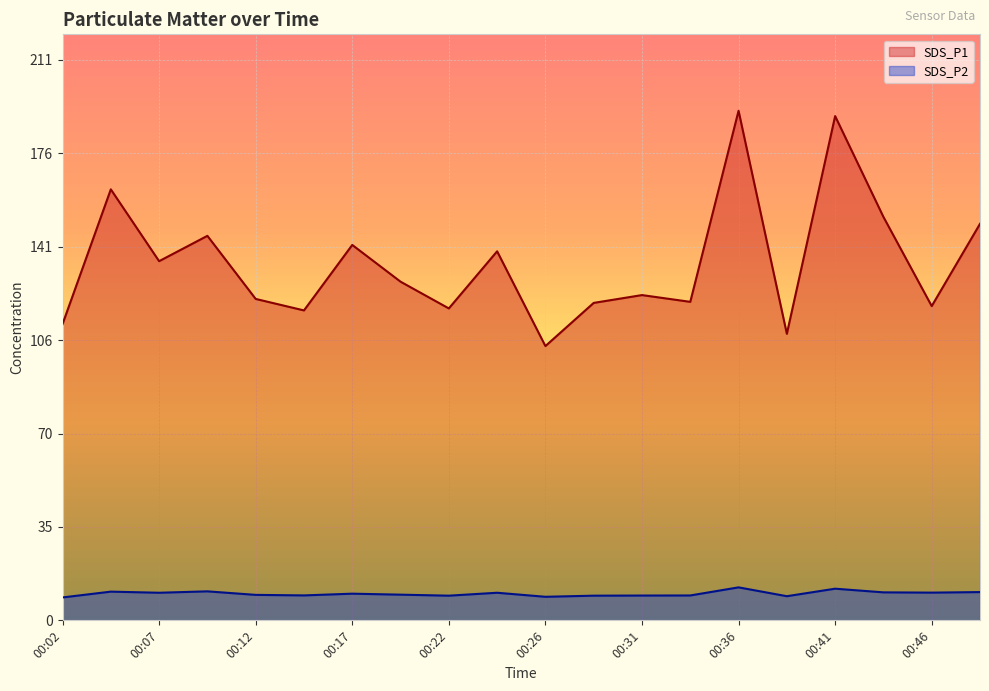

Where is the first local minimum for SDS_P2?

00:07